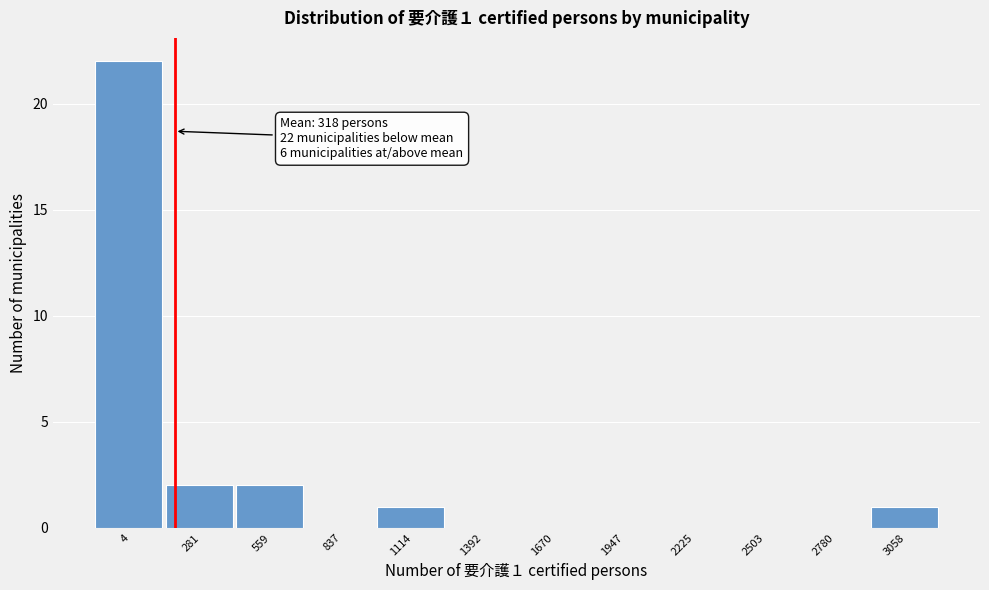

Reading right to left, transcribe all the data shown in this chart.

3058=1	2780=0	2503=0	2225=0	1947=0	1670=0	1392=0	1114=1	837=0	559=2	281=2	4=22